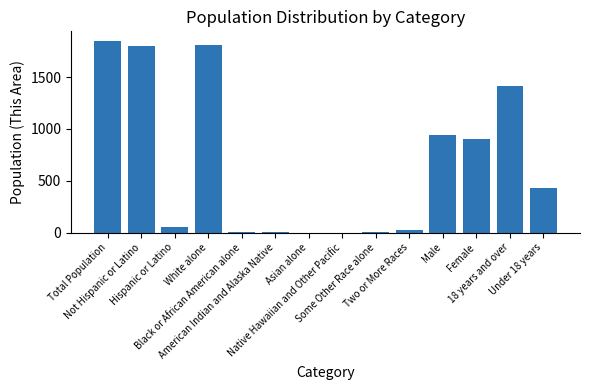

What is the approximate value at American Indian and Alaska Native?

3